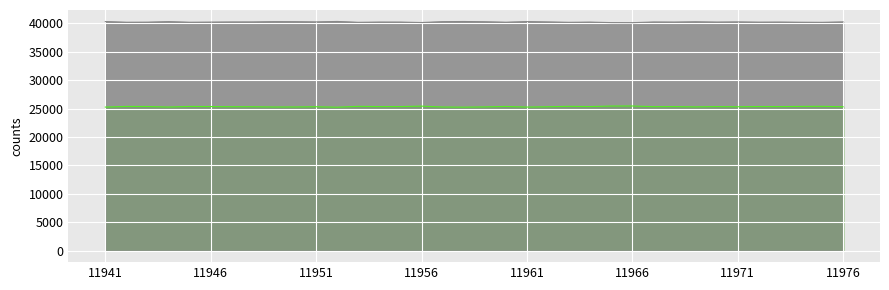

True or false: col_514_line and col_516_line cross at least once.

False